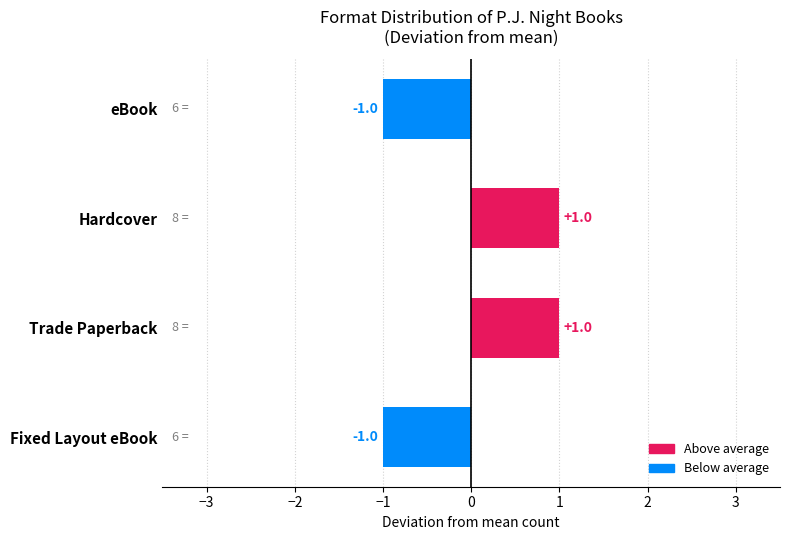

The chart shows a value of -1 at Fixed Layout eBook. True or false?

True